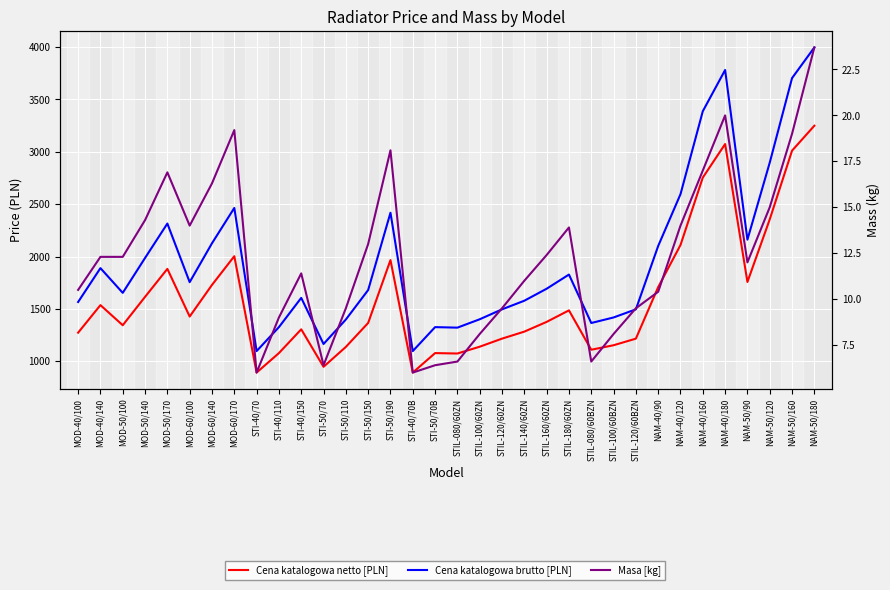

What is the difference between the maximum and minimum values in the Masa [kg] series?

17.7